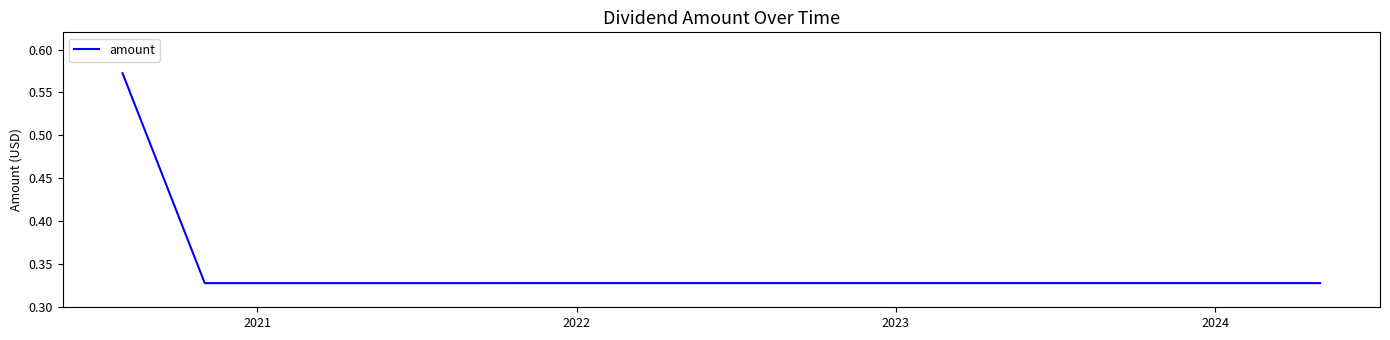

What is the average value?

0.3